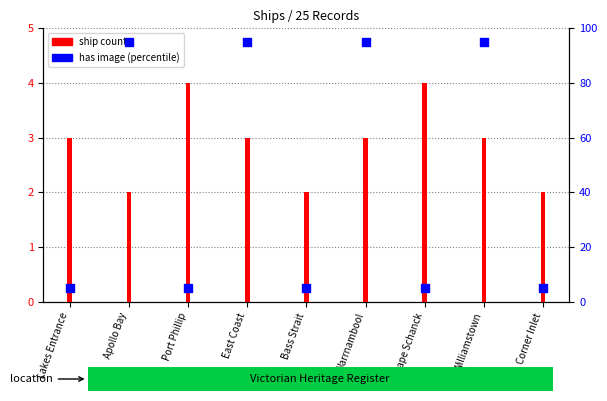

Which has a higher value, Cape Schanck or Port Phillip?

Cape Schanck